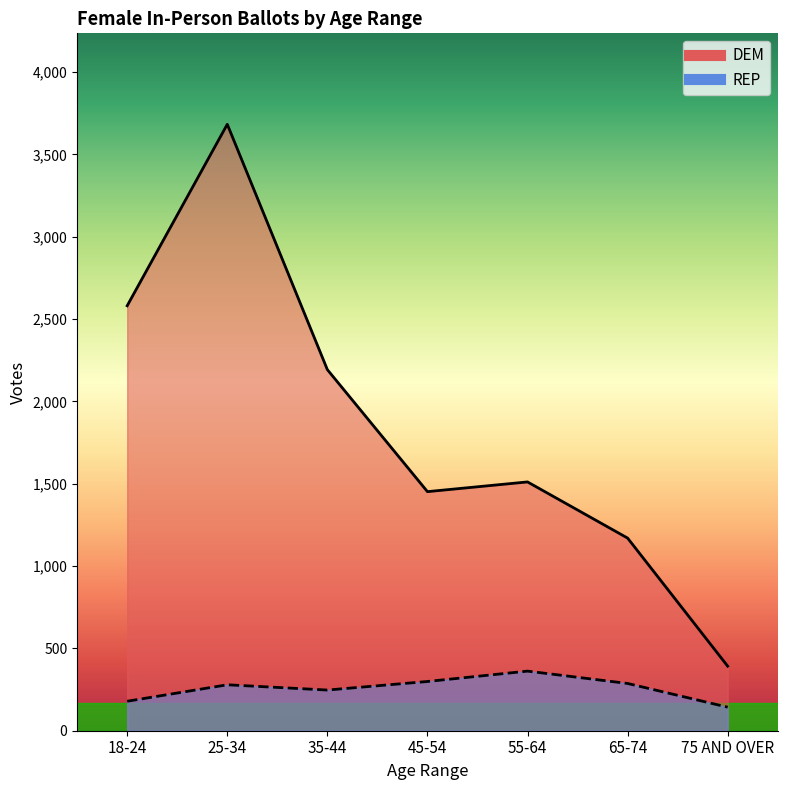

True or false: DEM and REP cross at least once.

False